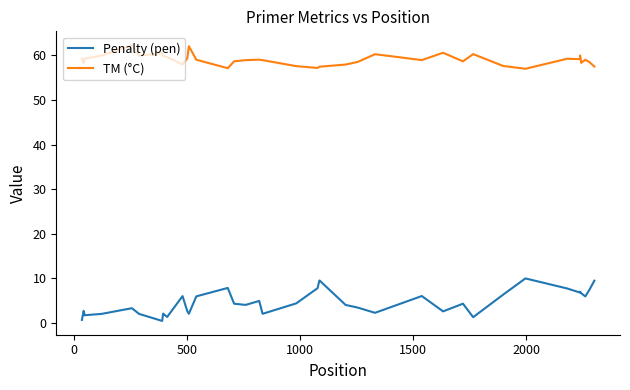

True or false: Penalty (pen) and TM (°C) cross at least once.

False